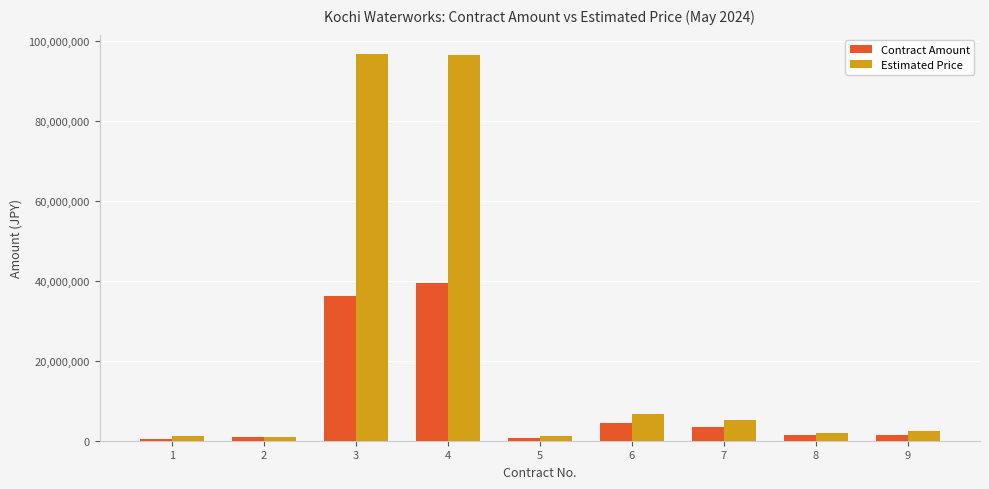

Rank the series by their maximum value, from highest to lowest.

Estimated Price, Contract Amount